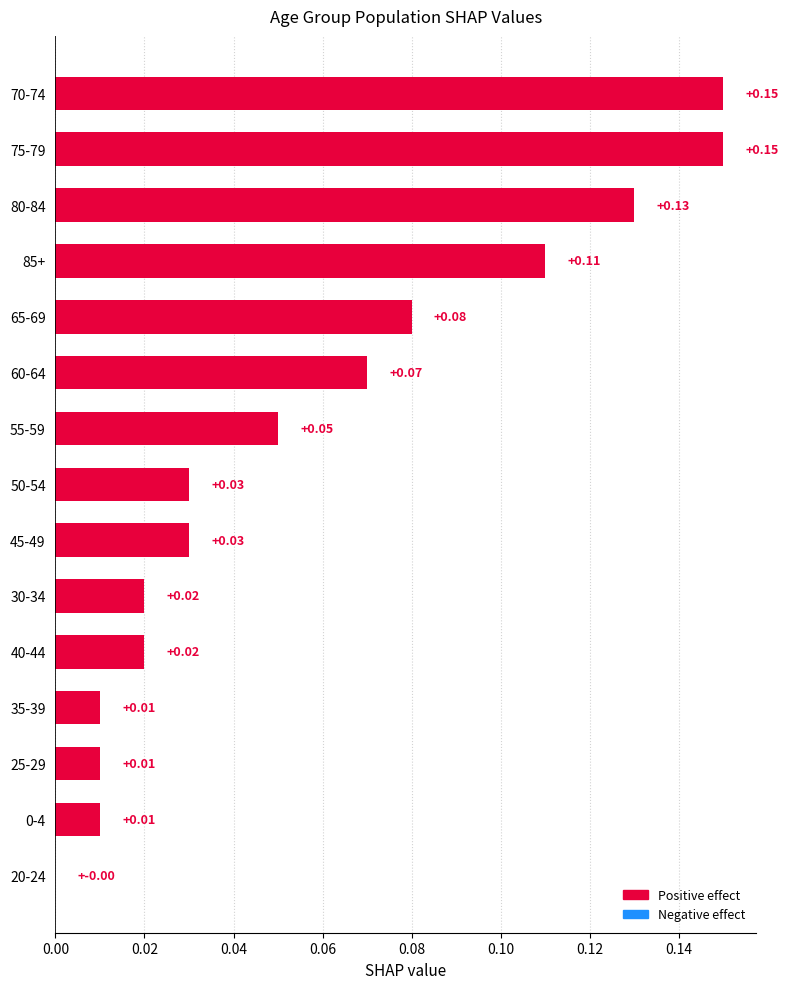

Which has a higher value, 35-39 or 80-84?

80-84